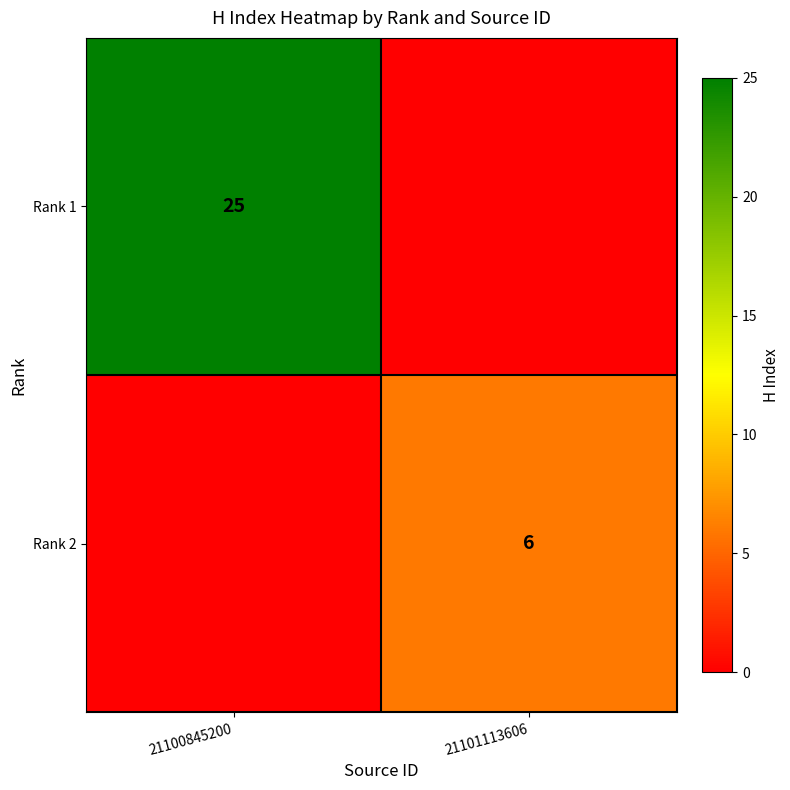

The Rank 1 series shows 25 at 21100845200. True or false?

True